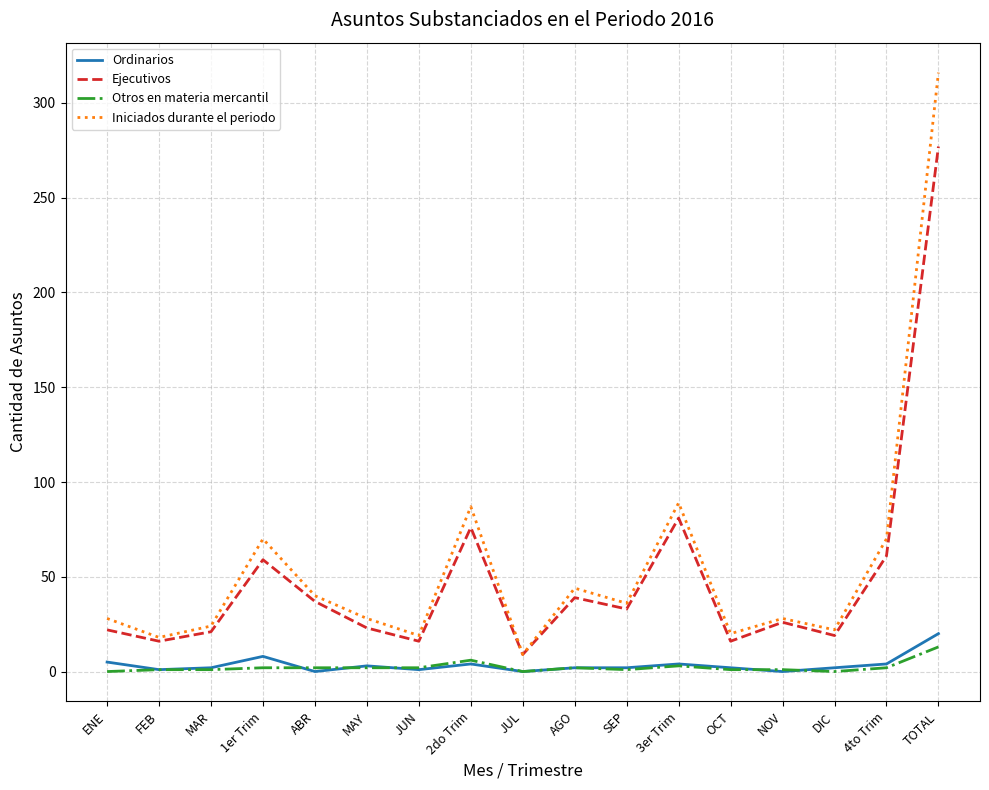

Which series has the largest total across all categories?

Iniciados durante el periodo